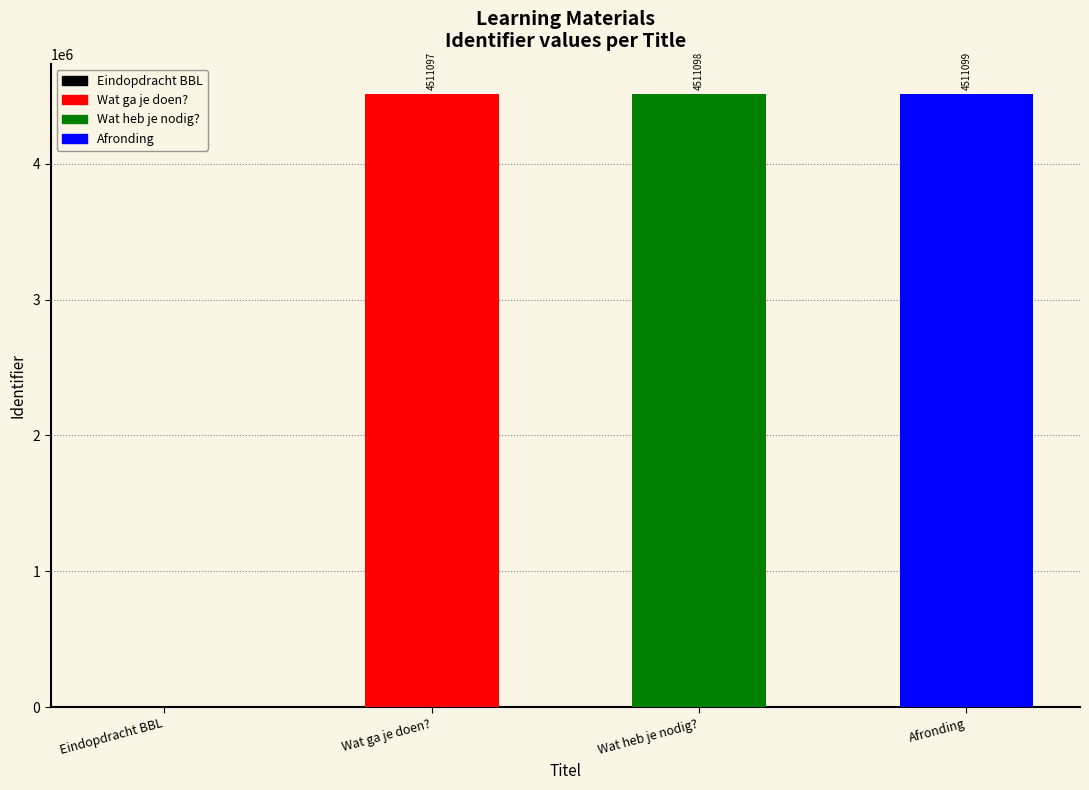

Reading right to left, transcribe all the data shown in this chart.

4511099	4511098	4511097	0